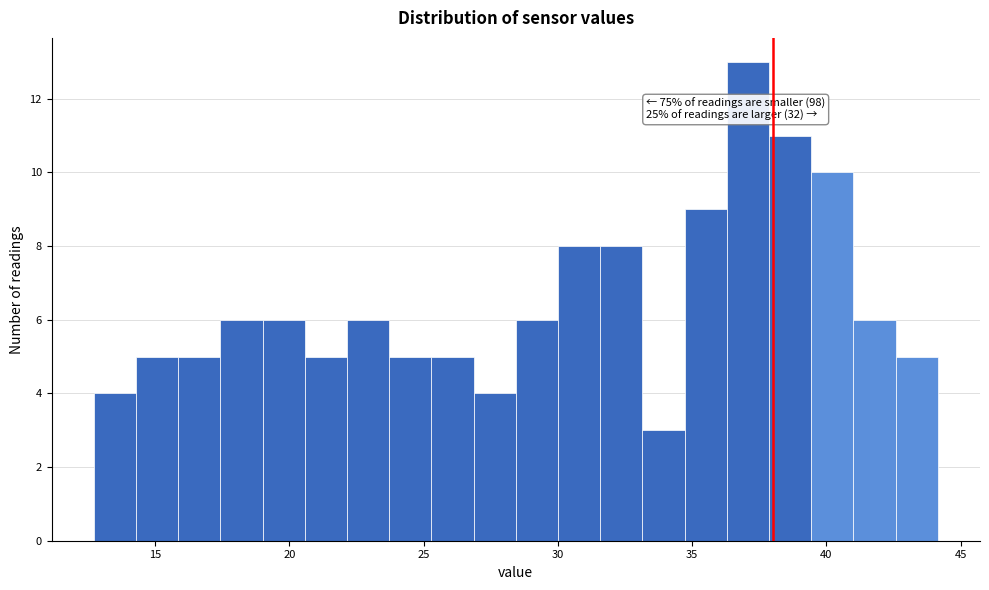

Read against the x-axis, roughly where is the centre of the tallest bar?

37.0